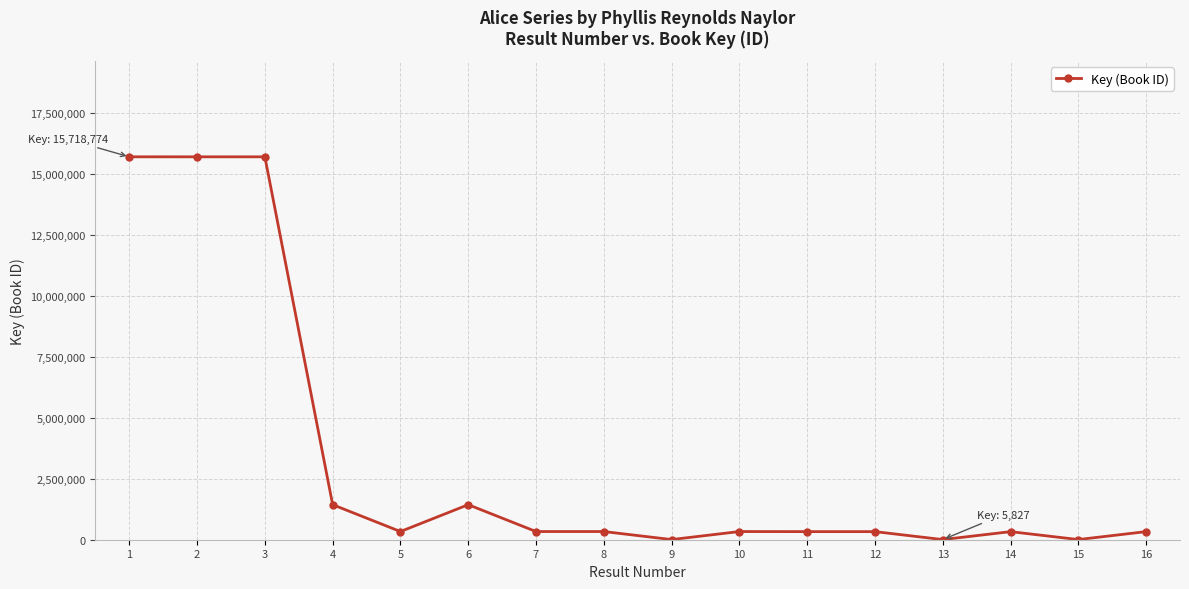

How many lines are shown in the chart?

1